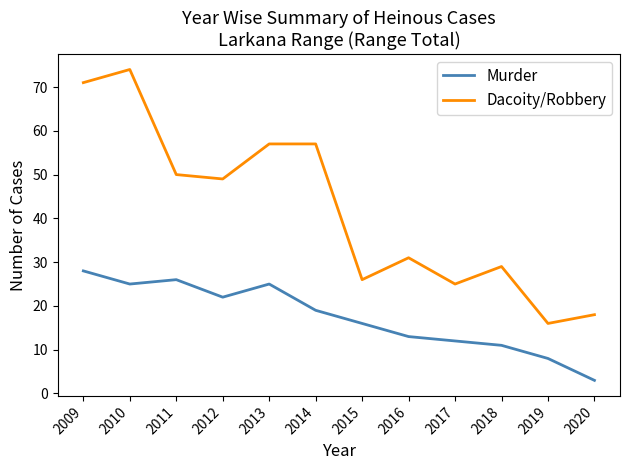

What is the difference between the maximum and minimum values in the Murder series?

25